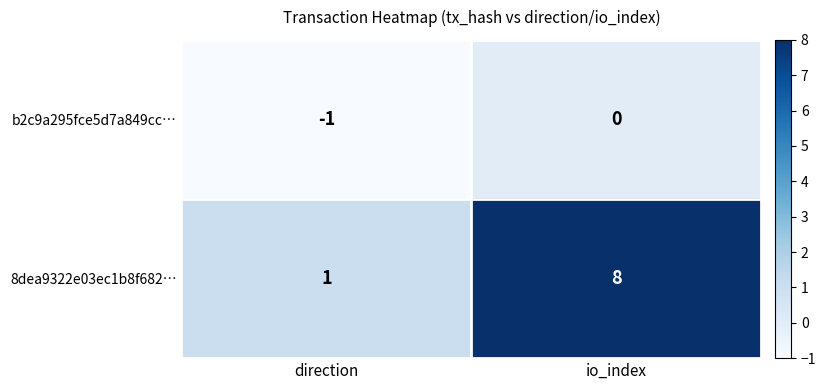

Reading left to right, list all the values displayed in this chart.

b2c9a295fce5d7a849cc…: direction=-1	io_index=0
8dea9322e03ec1b8f682…: direction=1	io_index=8